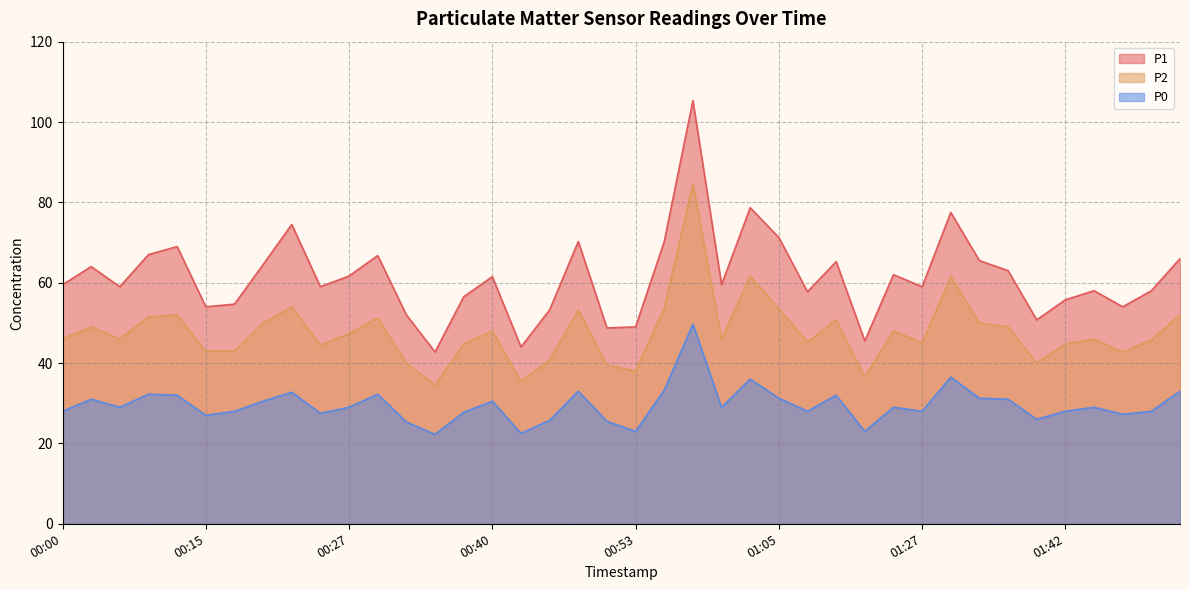

List the series in order of their overall mean, highest first.

P1, P2, P0